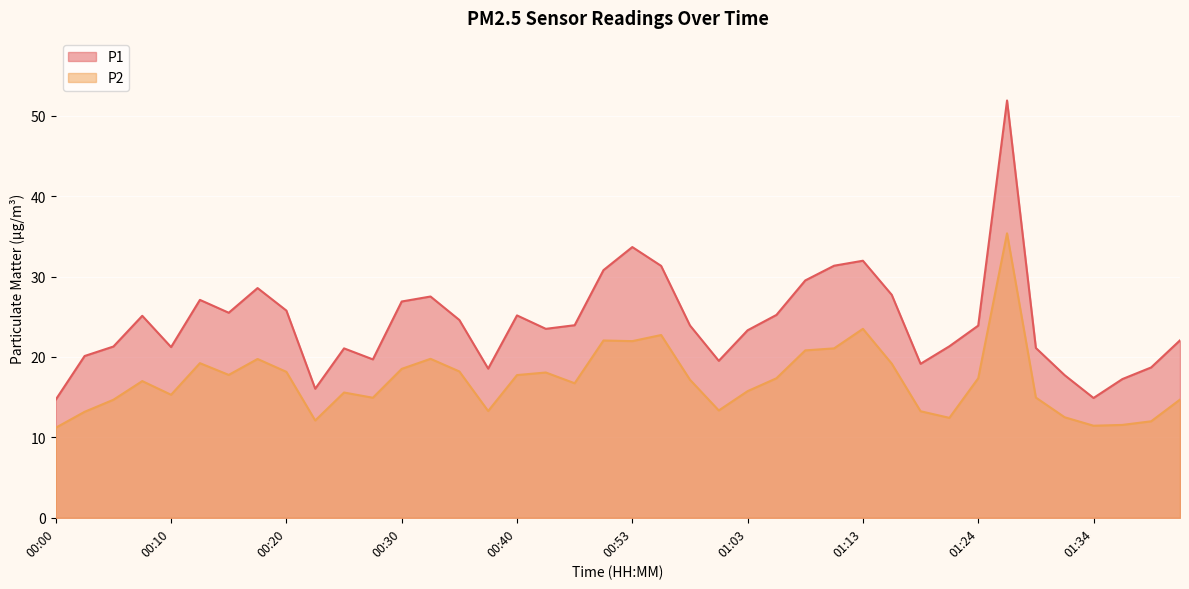

At which category is the sum across all series the highest?

01:27